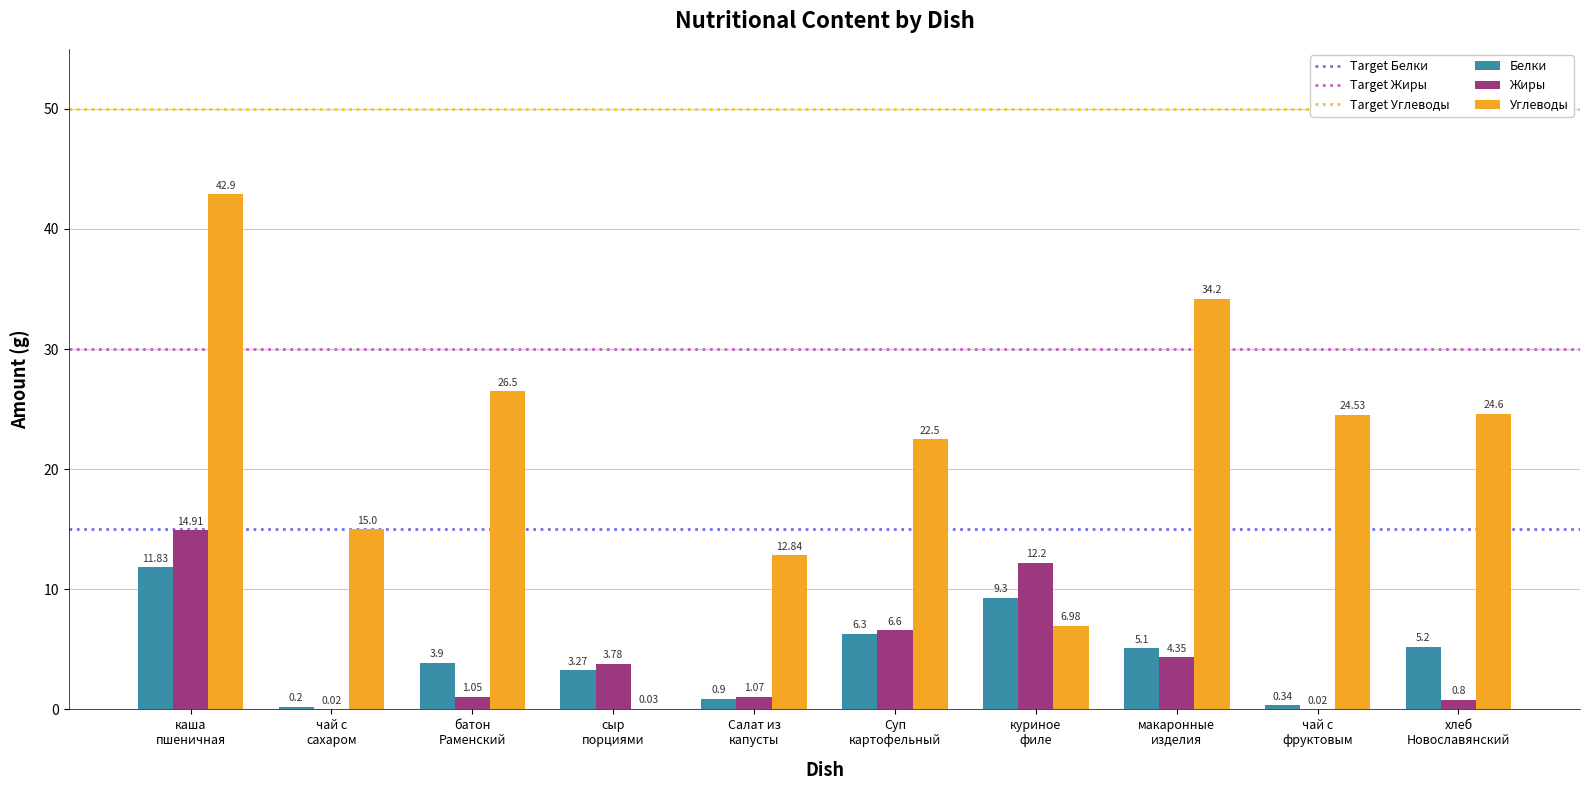

What is the average value of the Углеводы series?

21.0